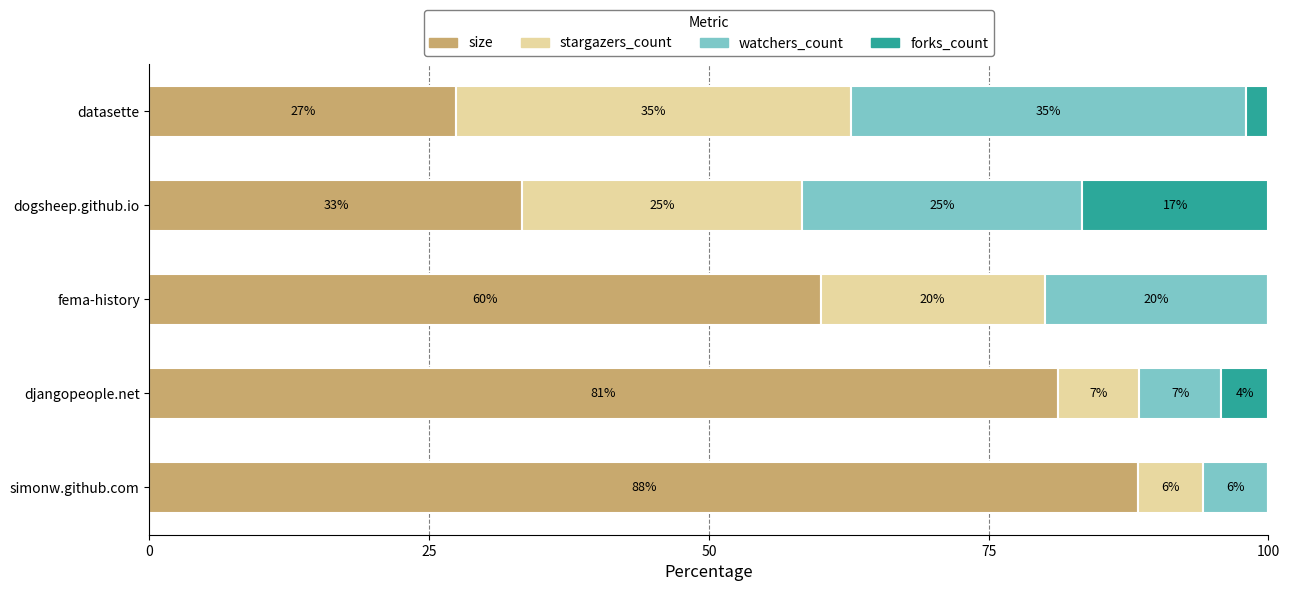

Rank the series by their maximum value, from highest to lowest.

size, stargazers_count, watchers_count, forks_count